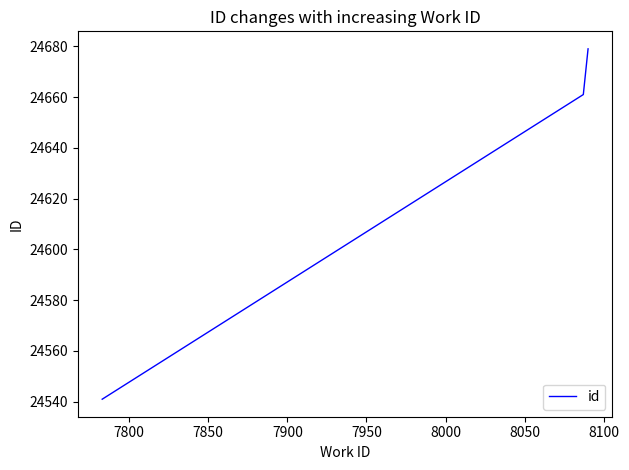

Is this an area chart (filled region under the line)?

No